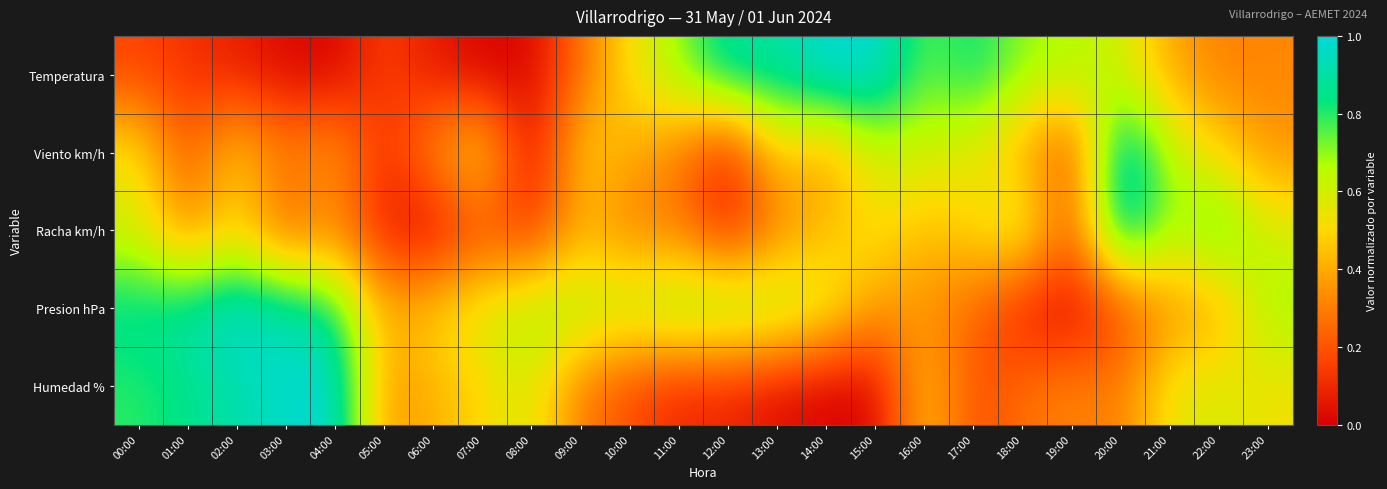

Reading right to left, transcribe all the data shown in this chart.

Temperatura: 23:00=0.3	22:00=0.3	21:00=0.4	20:00=0.6	19:00=0.7	18:00=0.7	17:00=0.8	16:00=0.7	15:00=1.0	14:00=1.0	13:00=0.9	12:00=0.9	11:00=0.7	10:00=0.5	09:00=0.3	08:00=0.0	07:00=0.0	06:00=0.1	05:00=0.2	04:00=0.0	03:00=0.0	02:00=0.1	01:00=0.1	00:00=0.2
Viento km/h: 23:00=0.3	22:00=0.5	21:00=0.7	20:00=1.0	19:00=0.1	18:00=0.4	17:00=0.6	16:00=0.6	15:00=0.6	14:00=0.3	13:00=0.5	12:00=0.1	11:00=0.3	10:00=0.4	09:00=0.5	08:00=0.0	07:00=0.6	06:00=0.3	05:00=0.1	04:00=0.4	03:00=0.3	02:00=0.5	01:00=0.2	00:00=0.6
Racha km/h: 23:00=0.6	22:00=0.8	21:00=0.6	20:00=1.0	19:00=0.2	18:00=0.6	17:00=0.5	16:00=0.4	15:00=0.5	14:00=0.4	13:00=0.3	12:00=0.1	11:00=0.3	10:00=0.3	09:00=0.4	08:00=0.1	07:00=0.2	06:00=0.0	05:00=0.1	04:00=0.3	03:00=0.2	02:00=0.5	01:00=0.3	00:00=0.6
Presion hPa: 23:00=0.7	22:00=0.4	21:00=0.3	20:00=0.2	19:00=0.0	18:00=0.1	17:00=0.3	16:00=0.3	15:00=0.4	14:00=0.6	13:00=0.7	12:00=0.8	11:00=0.8	10:00=0.7	09:00=0.7	08:00=0.7	07:00=0.6	06:00=0.5	05:00=0.4	04:00=0.8	03:00=0.9	02:00=1.0	01:00=0.9	00:00=0.9
Humedad %: 23:00=0.5	22:00=0.6	21:00=0.6	20:00=0.3	19:00=0.3	18:00=0.3	17:00=0.2	16:00=0.5	15:00=0.0	14:00=0.0	13:00=0.0	12:00=0.1	11:00=0.1	10:00=0.2	09:00=0.3	08:00=0.6	07:00=0.5	06:00=0.4	05:00=0.4	04:00=1.0	03:00=1.0	02:00=0.9	01:00=0.9	00:00=0.8